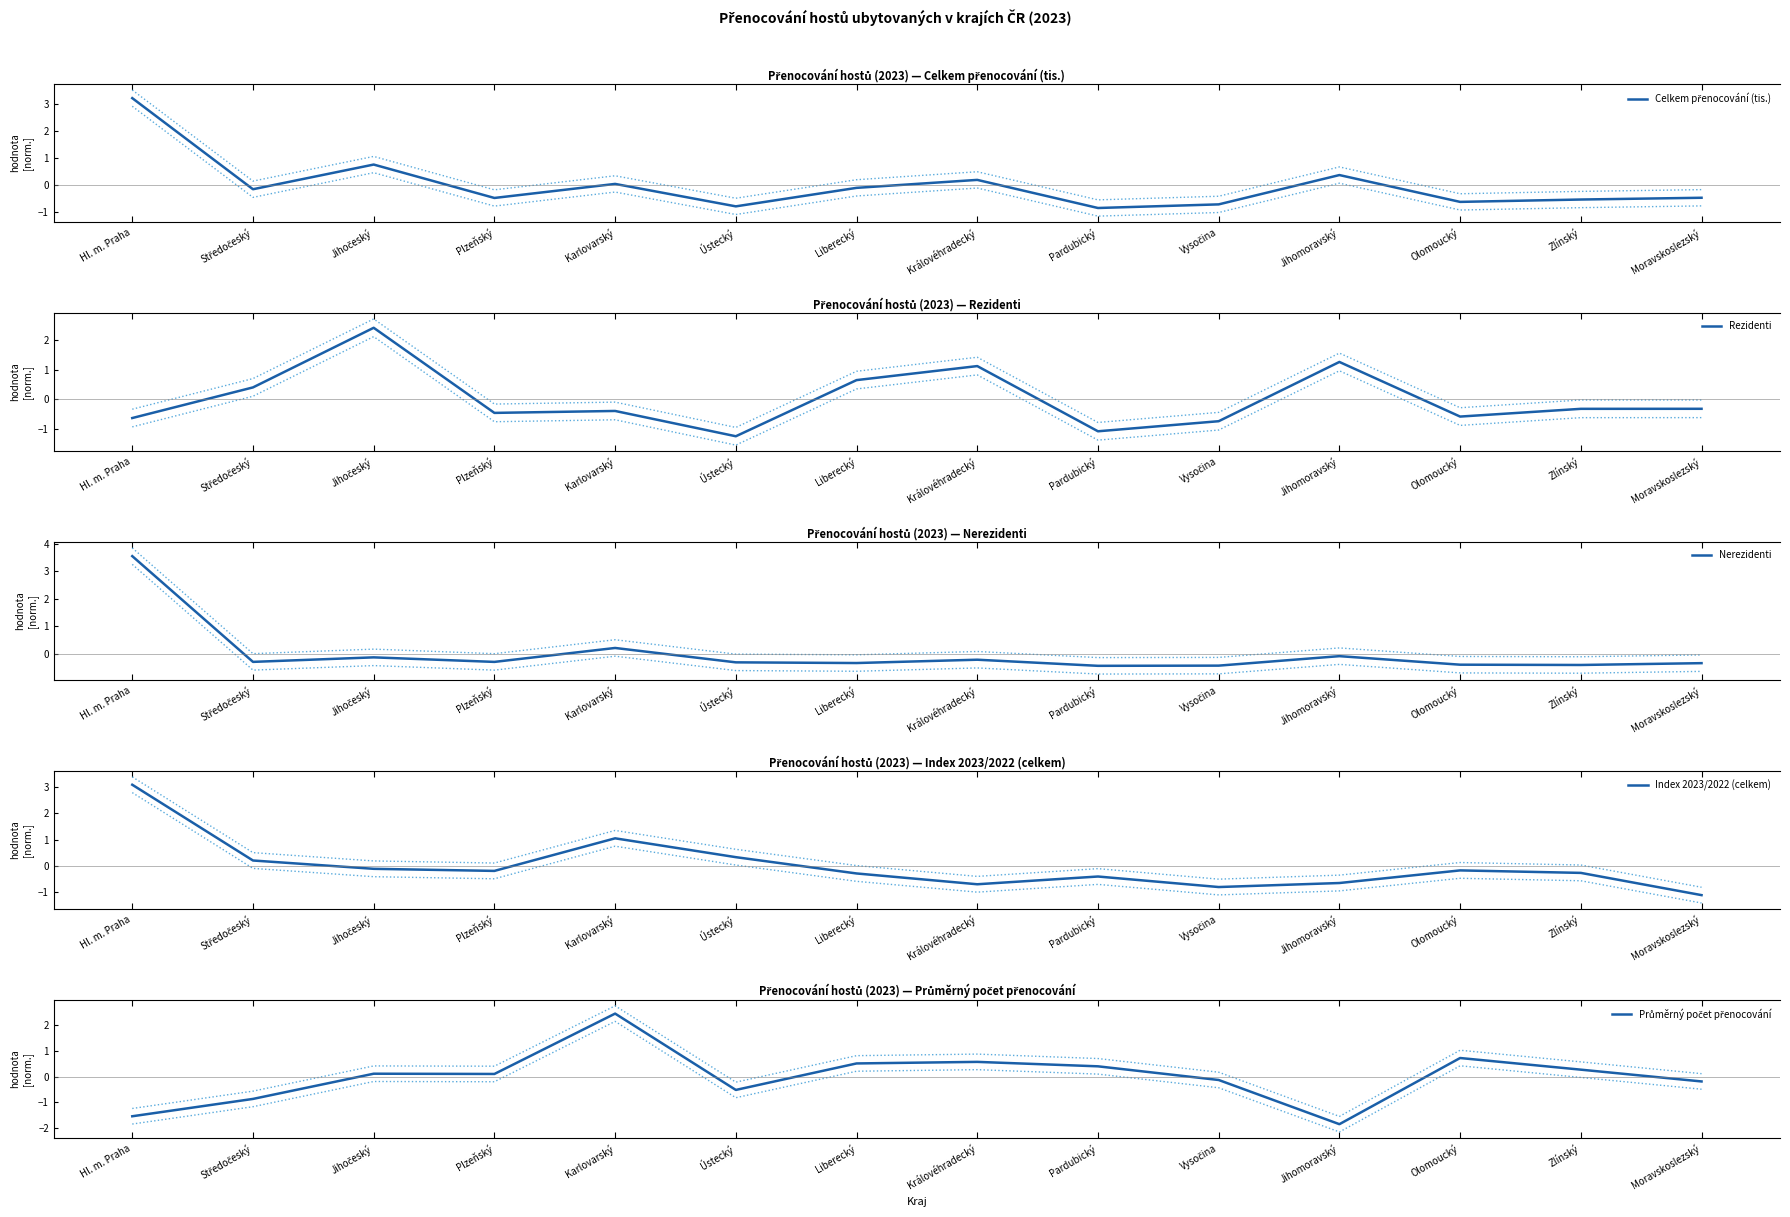

Is this an area chart (filled region under the line)?

No